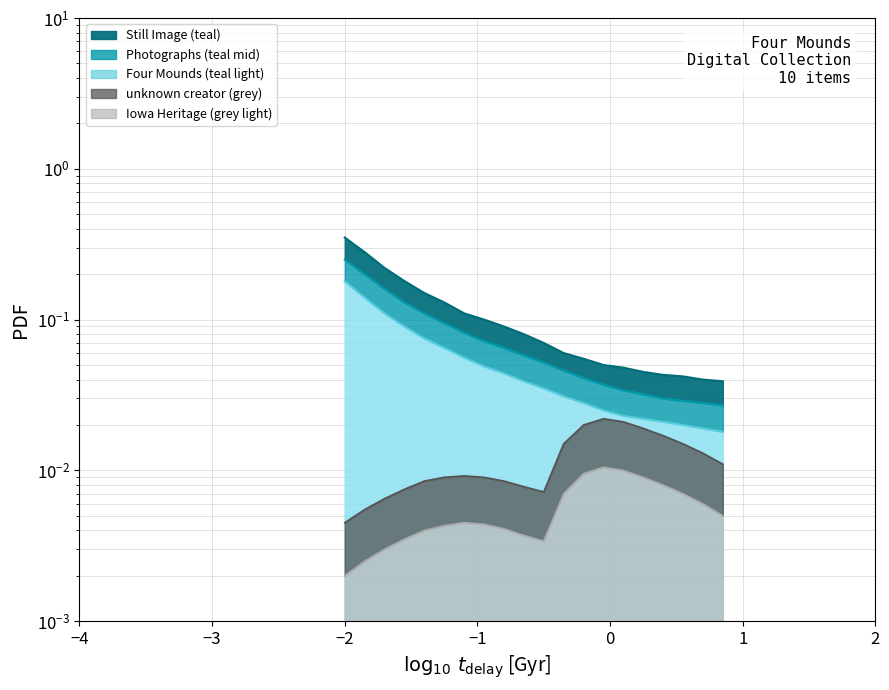

What is the sum of all Photographs (teal mid) values?

1.6